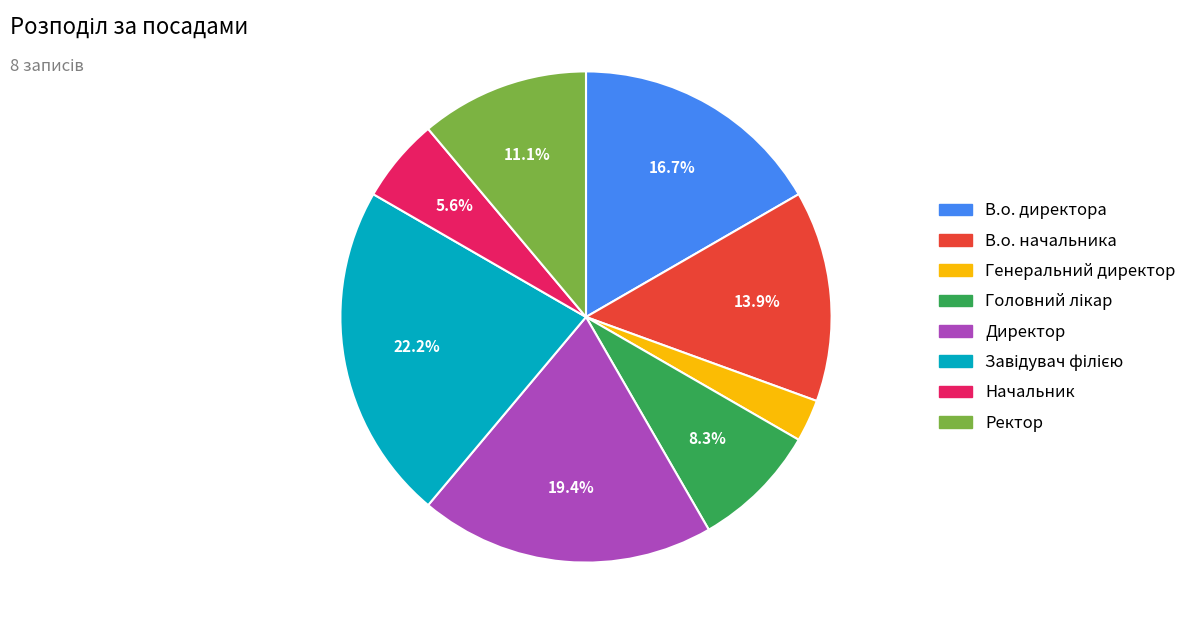

What is the smallest slice in the pie chart?

Генеральний директор